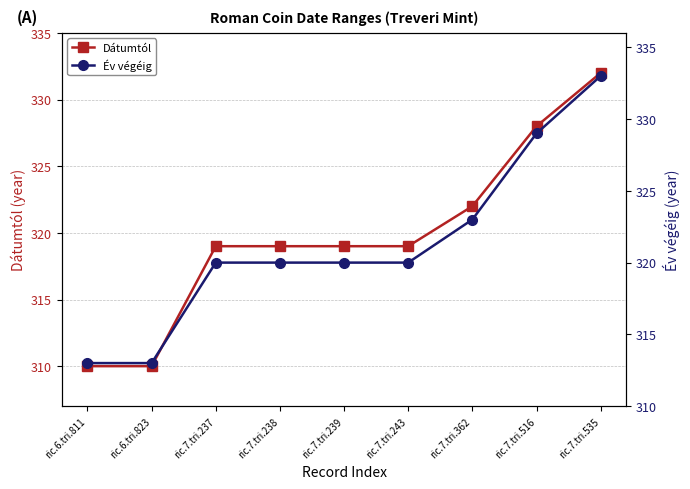

Which category has the lowest value in the Év végéig series?

ric.6.tri.811